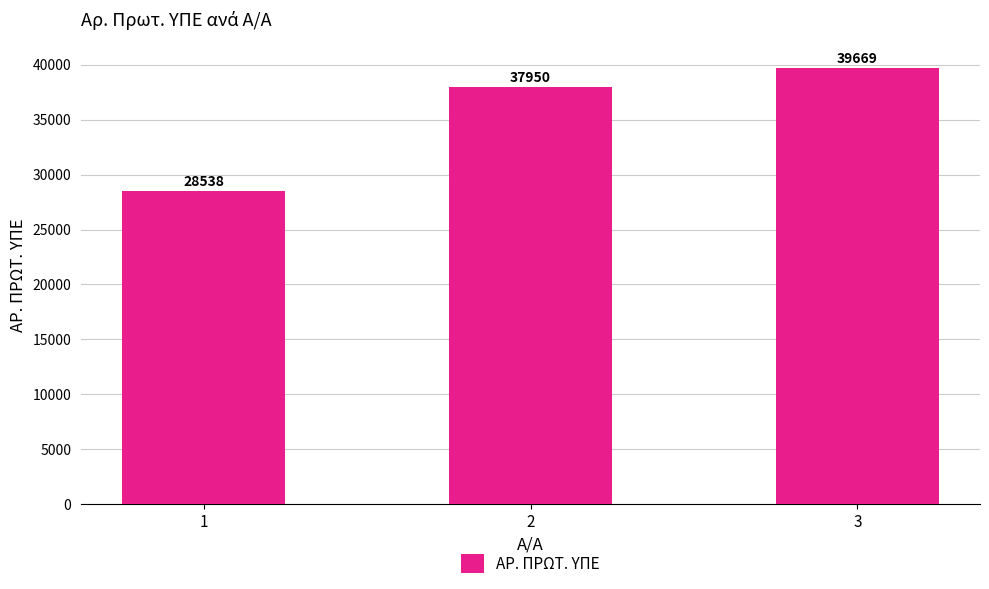

What is the minimum value shown in the chart?

28538